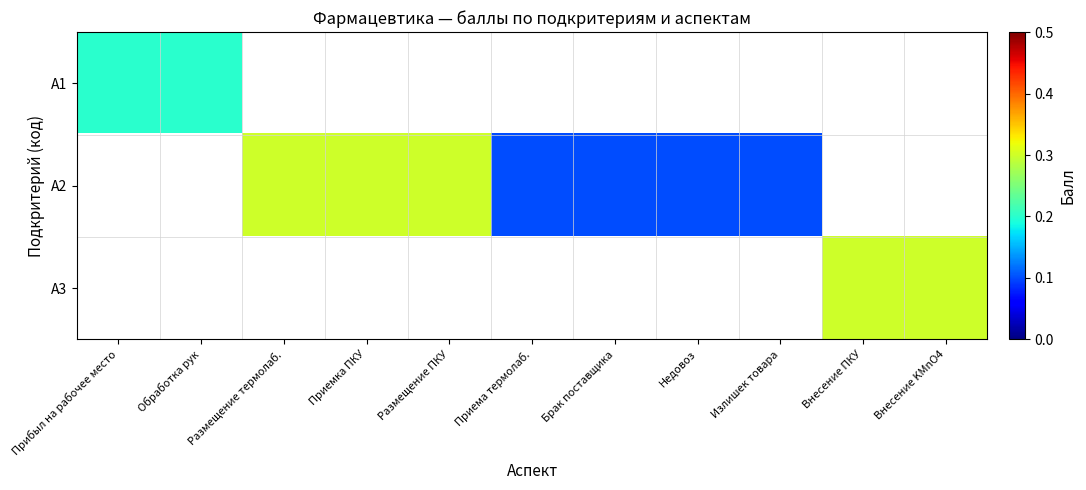

List the series in order of their overall mean, highest first.

А2, А3, А1